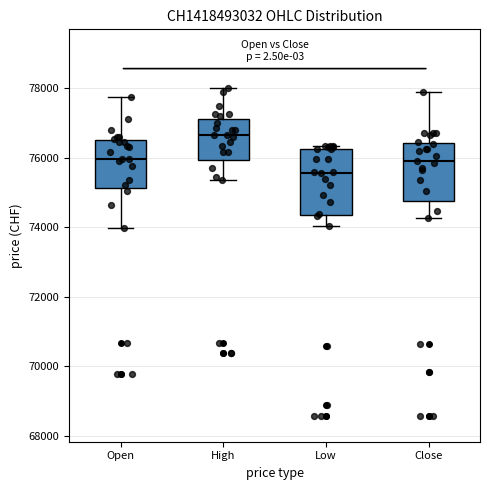

Which box is the tallest, from its lower edge to its upper edge?

Low